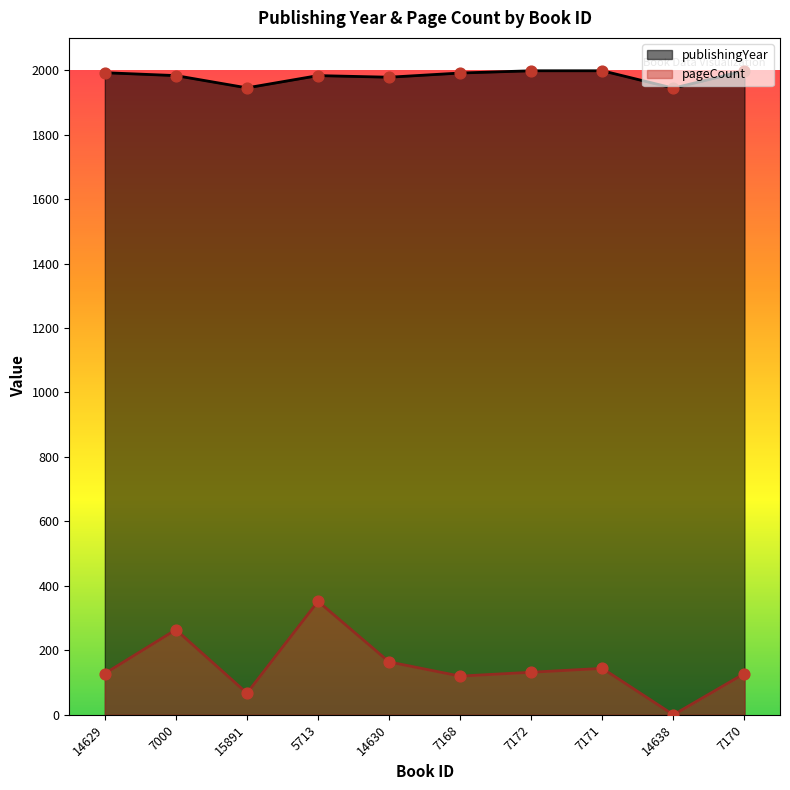

Which series contains the lowest Y value?

pageCount